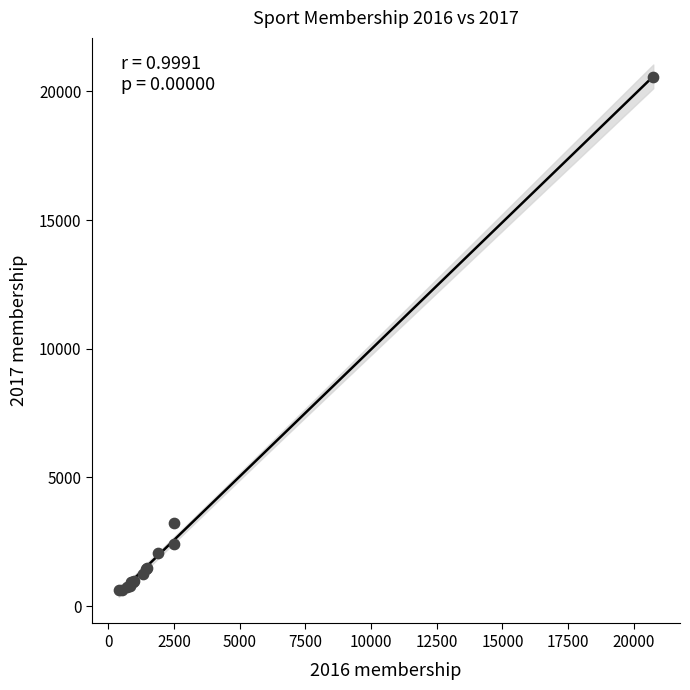

What Y value in the scatter plot is closest to 10587?

3239